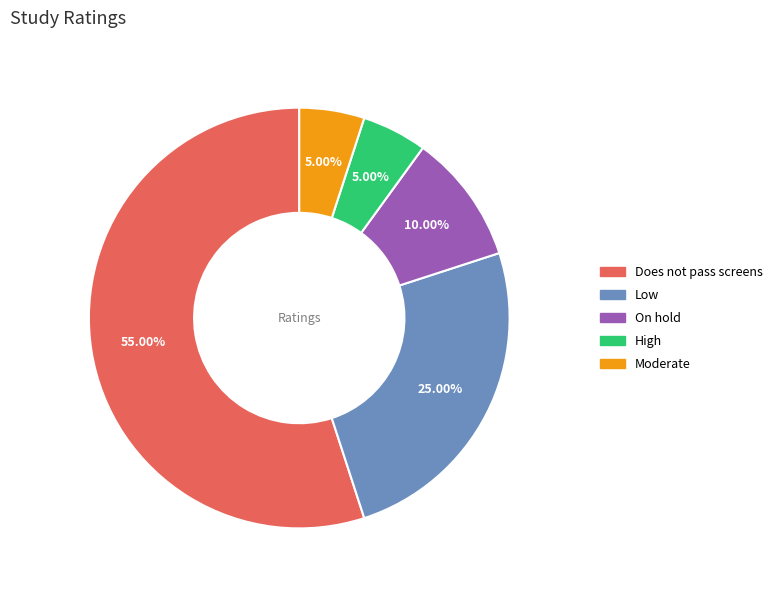

Is it true that Moderate is 5% of the pie?

True